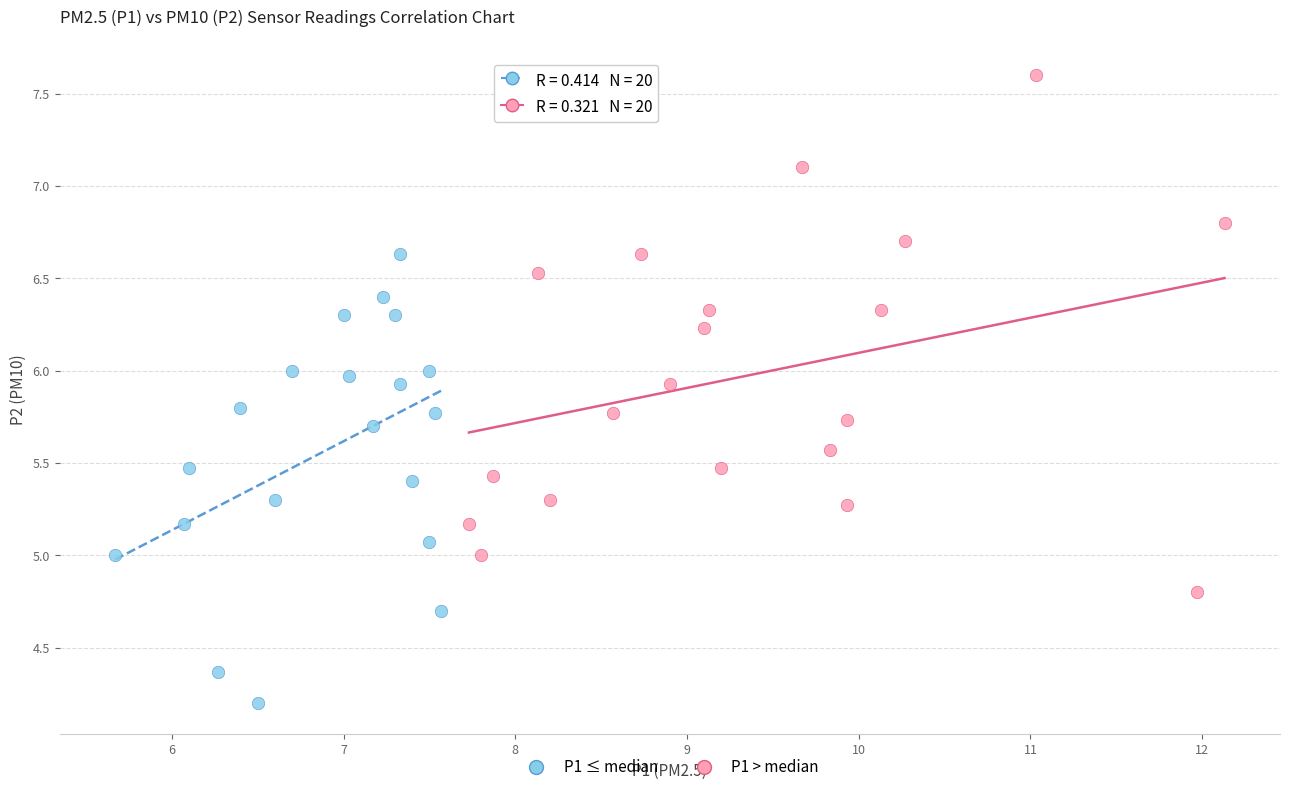

Which series contains the lowest Y value?

P1 ≤ median